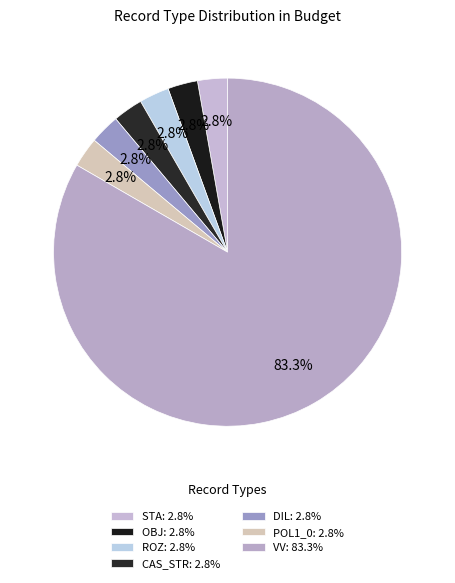

What percentage is the OBJ slice, to the nearest percent?

3%